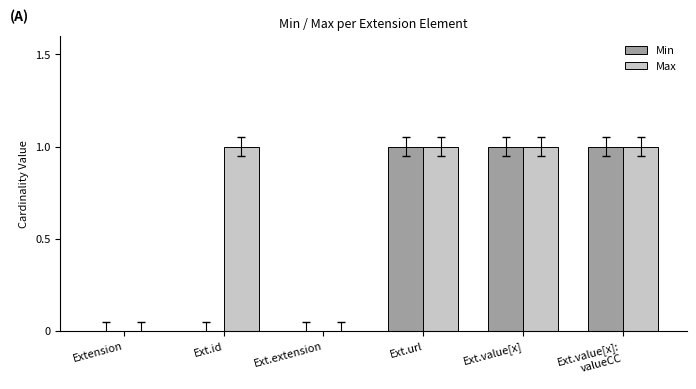

The value of Min at Extension is -1. True or false?

False